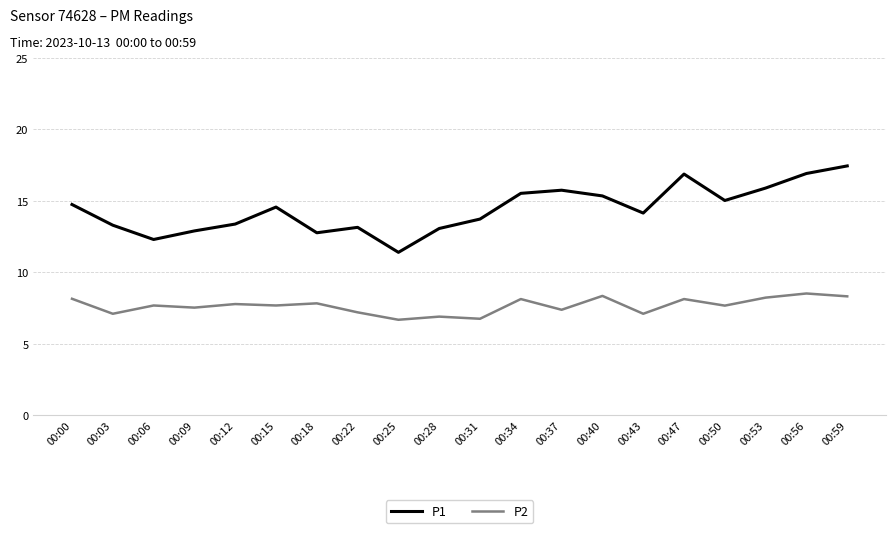

The P1 series shows 14.6 at 00:15. True or false?

True